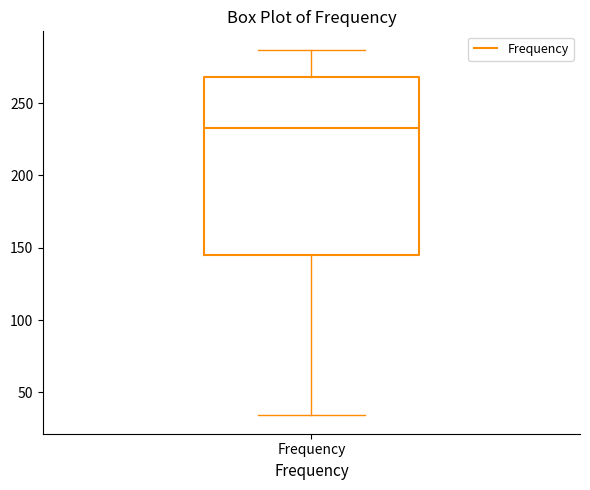

Transcribe this box plot: give where the median line is, the range the box spans, and where the two whiskers end, as read against the y-axis. The values are not printed on the chart, so give them approximately, as read against the axis.

median 235, box 145 to 270, whiskers 35 to 285